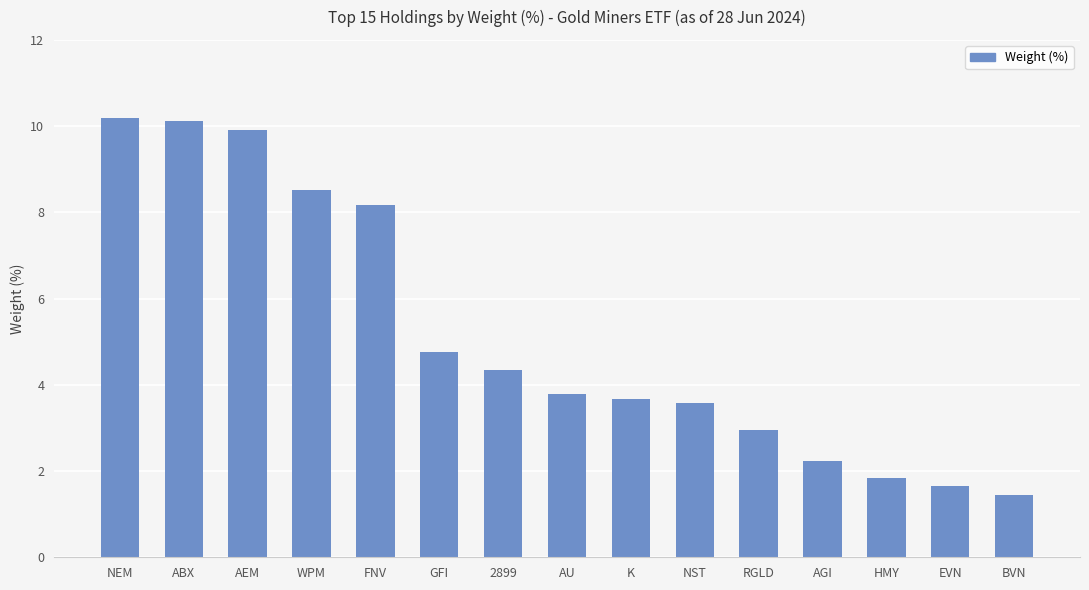

How many values are below 3?

5